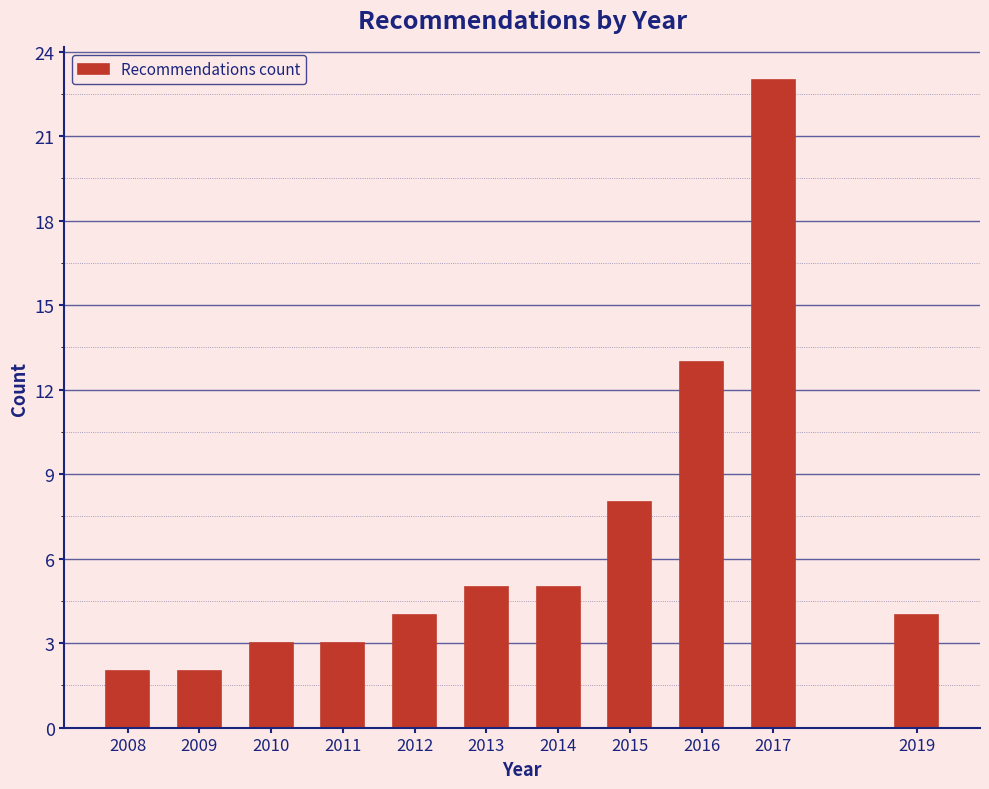

Reading left to right, extract all data points from this chart.

2008=2	2009=2	2010=3	2011=3	2012=4	2013=5	2014=5	2015=8	2016=13	2017=23	2019=4